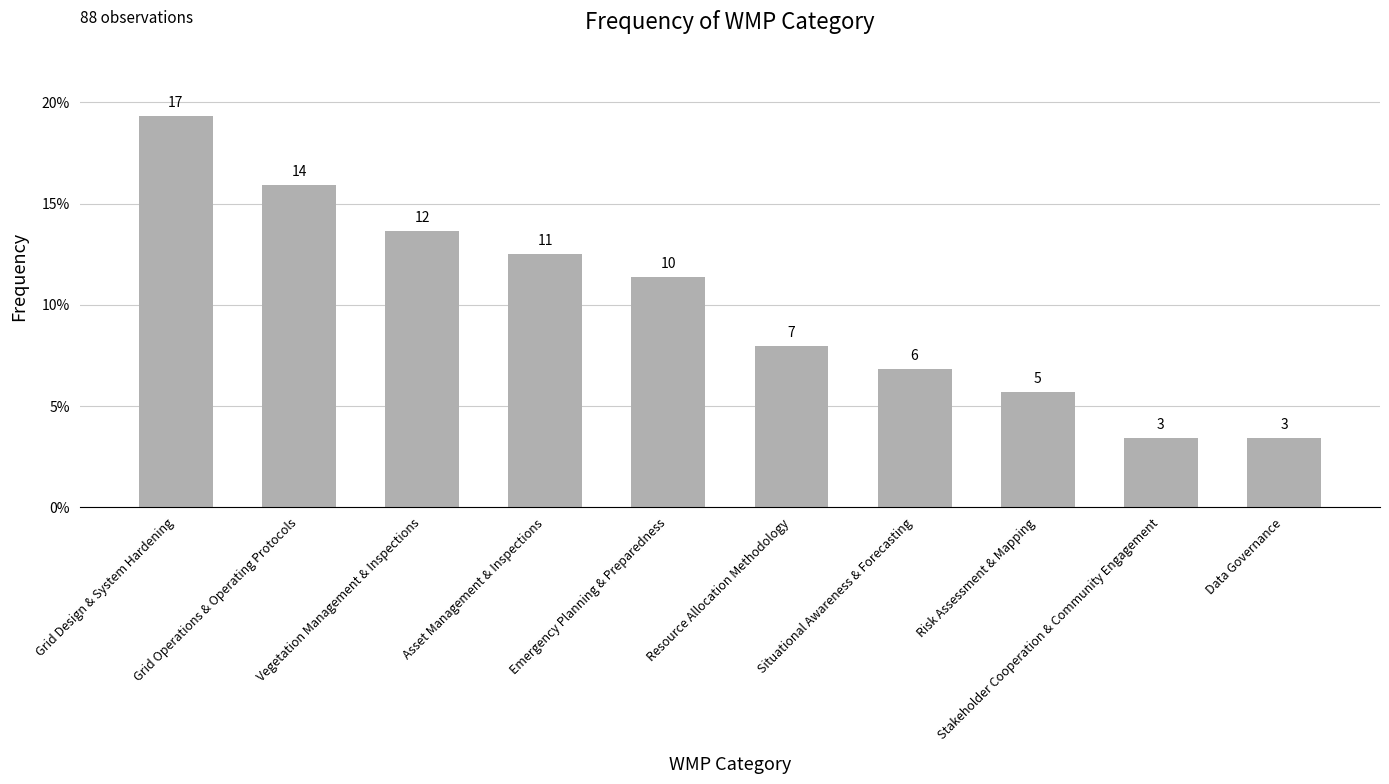

Between Grid Design & System Hardening and Data Governance, which is larger?

Grid Design & System Hardening